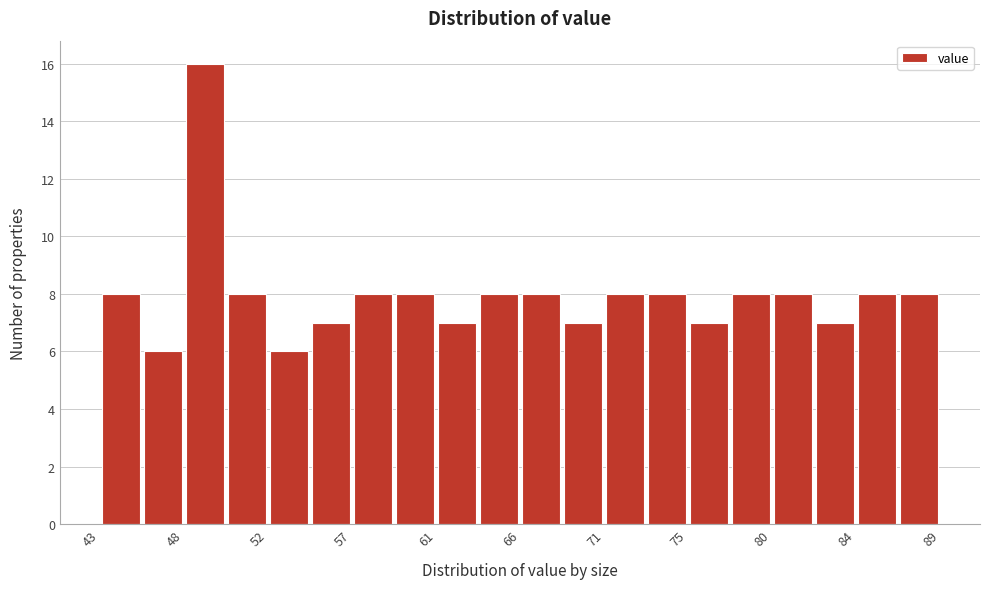

Reading left to right, transcribe this chart: for each bar, give the range it covers on the x-axis and its height. Neither the bar edges nor the heights are printed on the chart, so give them approximately, as read against the axes.

43.0 to 45.5: 8
45.5 to 47.5: 6
47.5 to 50.0: 16
50.0 to 52.5: 8
52.5 to 54.5: 6
54.5 to 57.0: 7
57.0 to 59.0: 8
59.0 to 61.5: 8
61.5 to 64.0: 7
64.0 to 66.0: 8
66.0 to 68.5: 8
68.5 to 70.5: 7
70.5 to 73.0: 8
73.0 to 75.0: 8
75.0 to 77.5: 7
77.5 to 80.0: 8
80.0 to 82.0: 8
82.0 to 84.5: 7
84.5 to 86.5: 8
86.5 to 89.0: 8